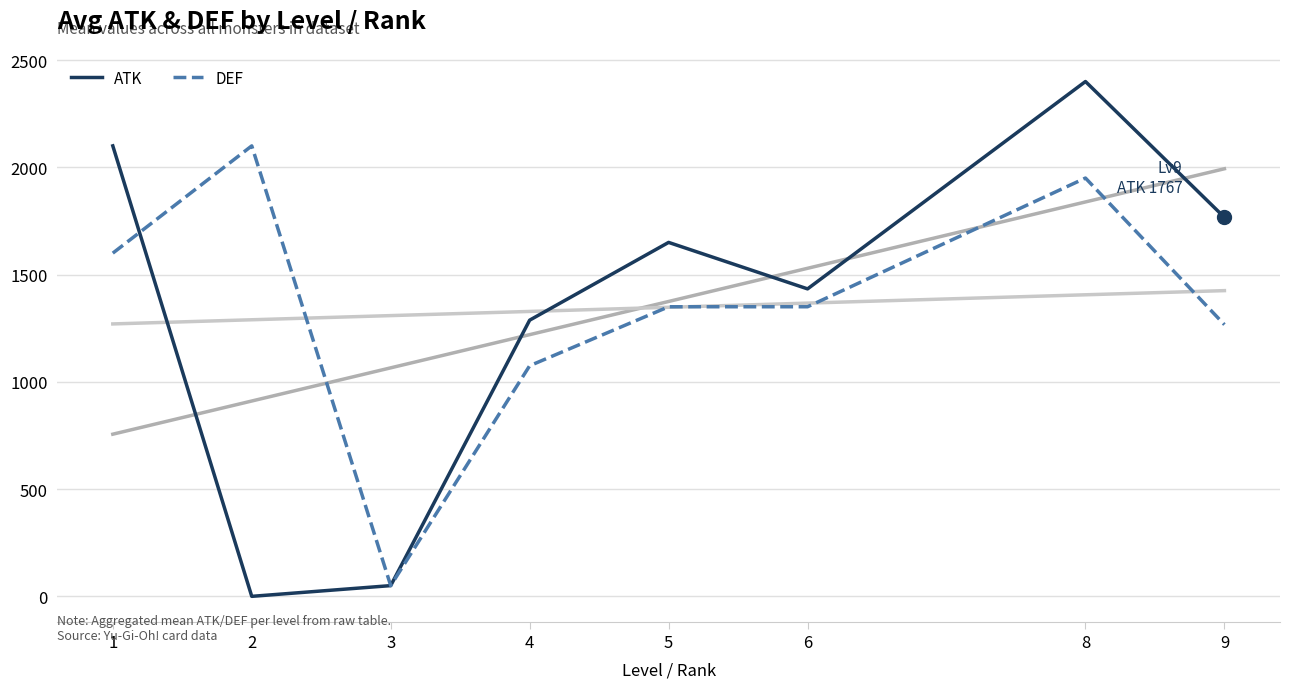

What are all the series names shown in the legend?

ATK, DEF